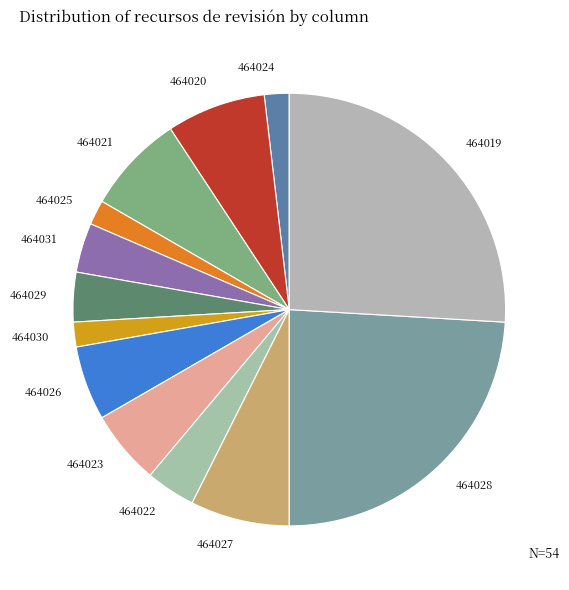

Count the number of slices in the pie.

13